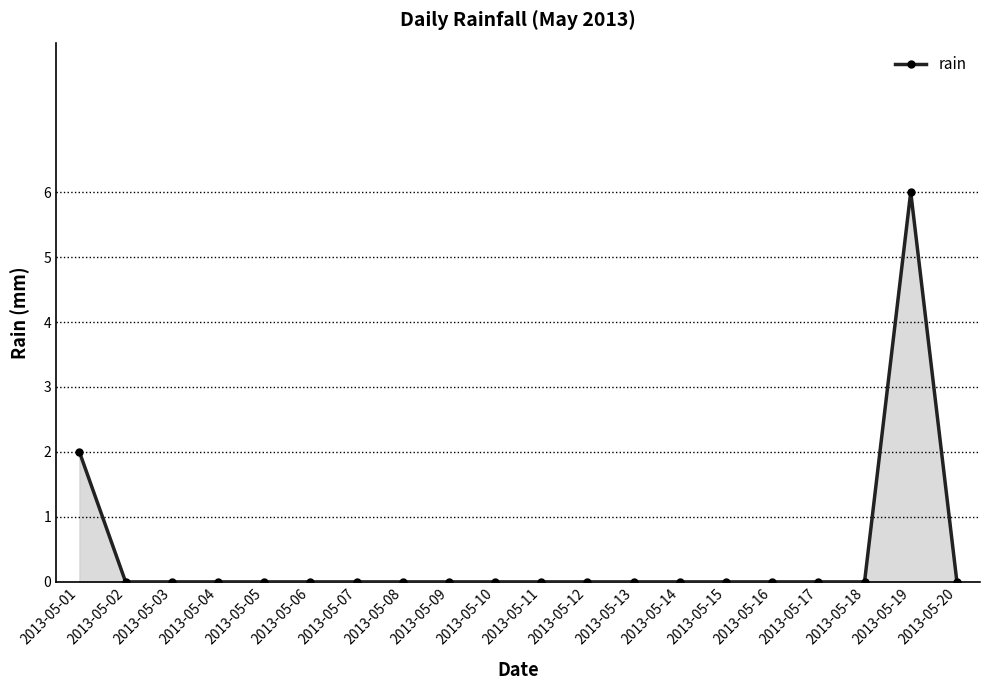

Reading left to right, what are all the values shown in this chart?

2013-05-01=2	2013-05-02=0	2013-05-03=0	2013-05-04=0	2013-05-05=0	2013-05-06=0	2013-05-07=0	2013-05-08=0	2013-05-09=0	2013-05-10=0	2013-05-11=0	2013-05-12=0	2013-05-13=0	2013-05-14=0	2013-05-15=0	2013-05-16=0	2013-05-17=0	2013-05-18=0	2013-05-19=6	2013-05-20=0